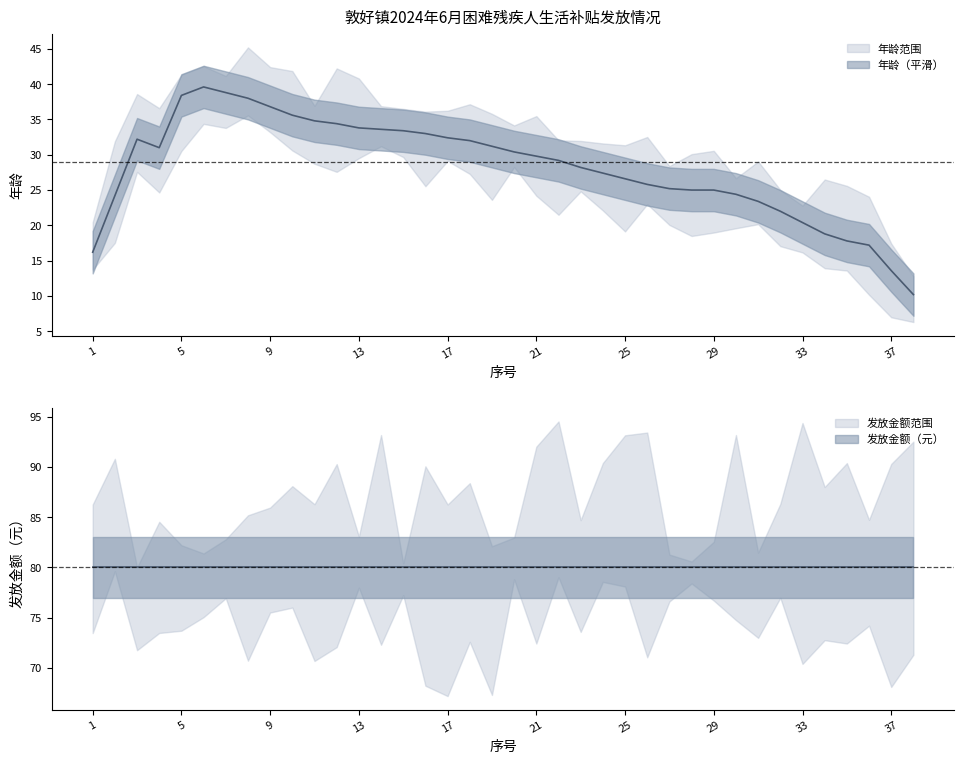

Which series changed the most between 5 and 29?

年龄